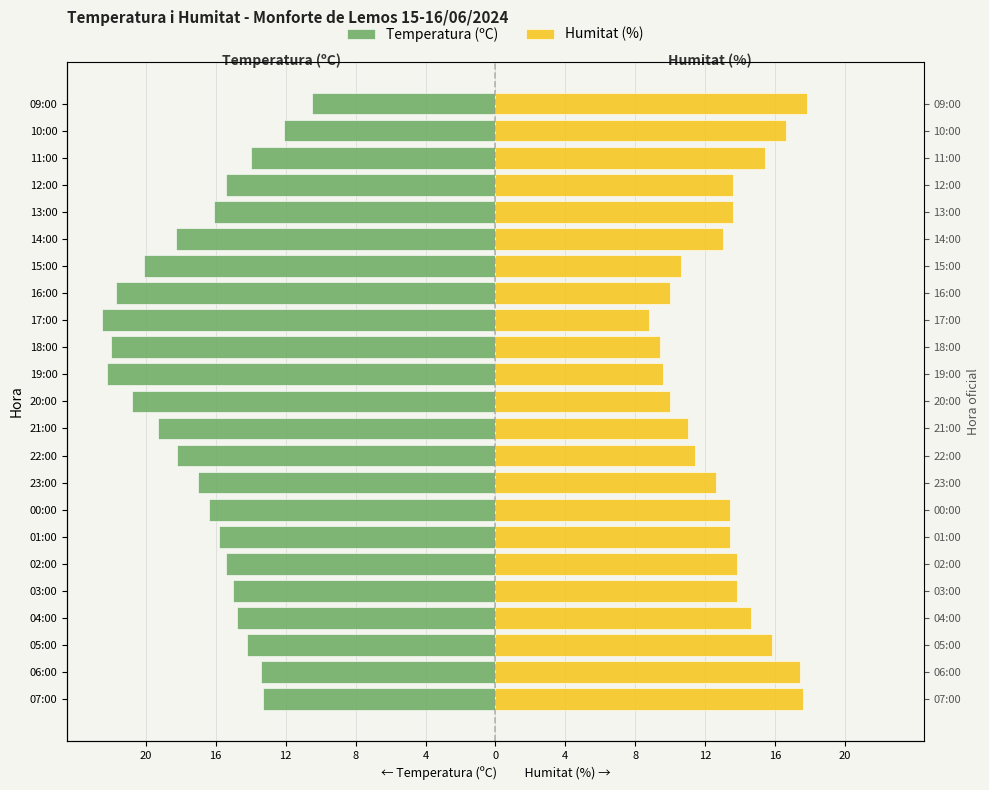

Which has a higher value, 09:00 or 19:00?

09:00